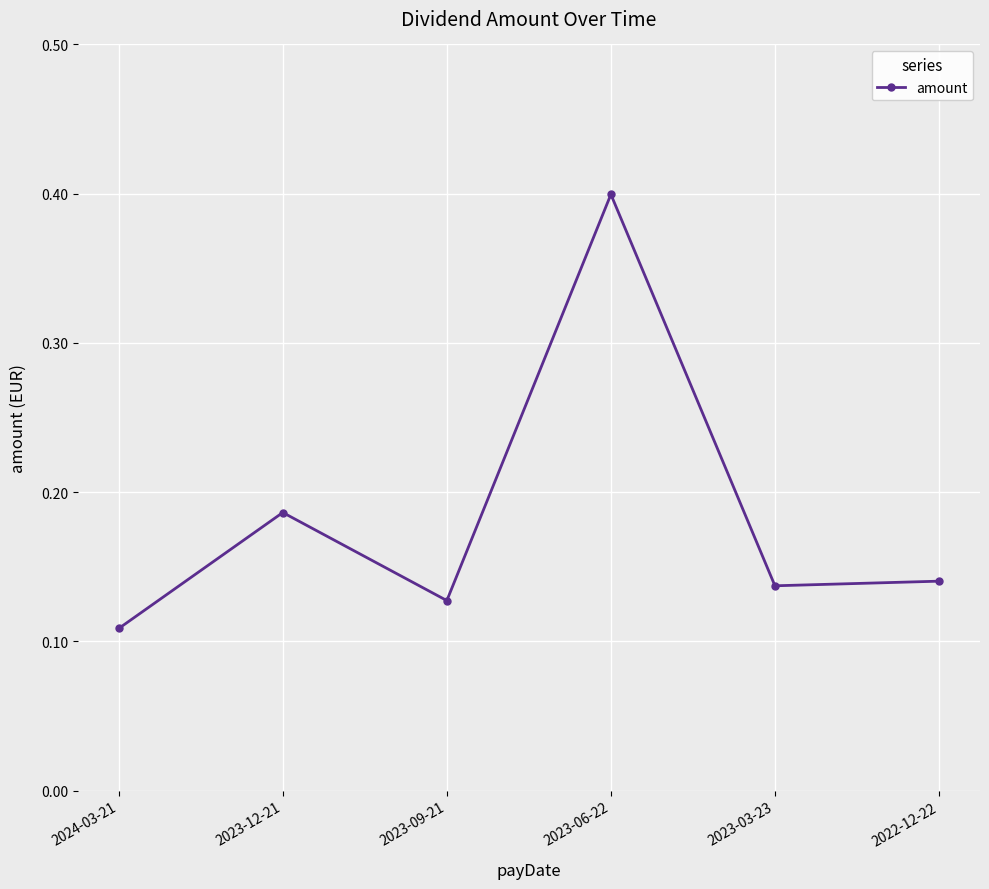

What position from the right is 2023-03-23?

2